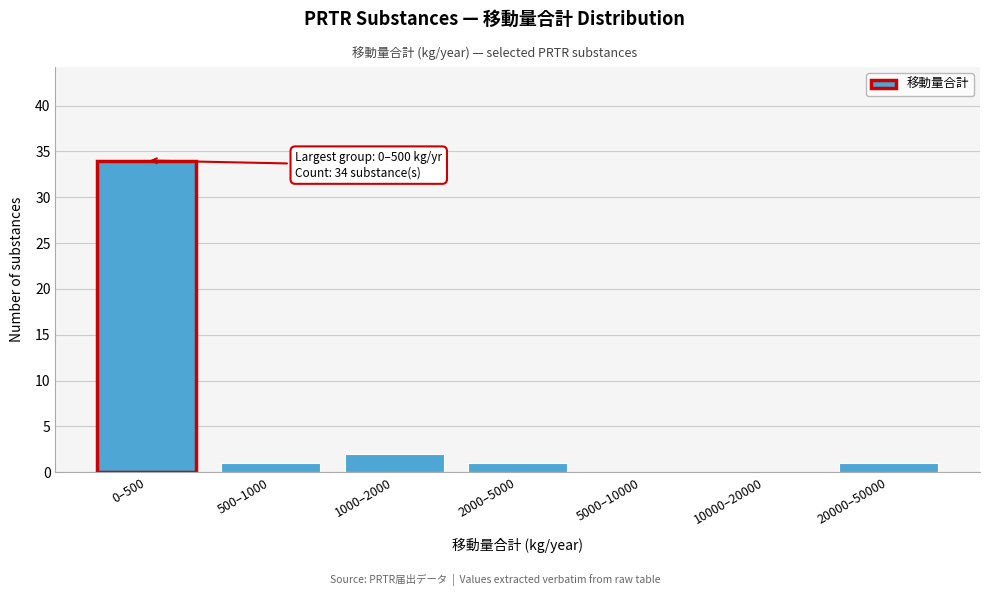

Reading right to left, what are all the values shown in this chart?

20000–50000=1	10000–20000=0	5000–10000=0	2000–5000=1	1000–2000=2	500–1000=1	0–500=34